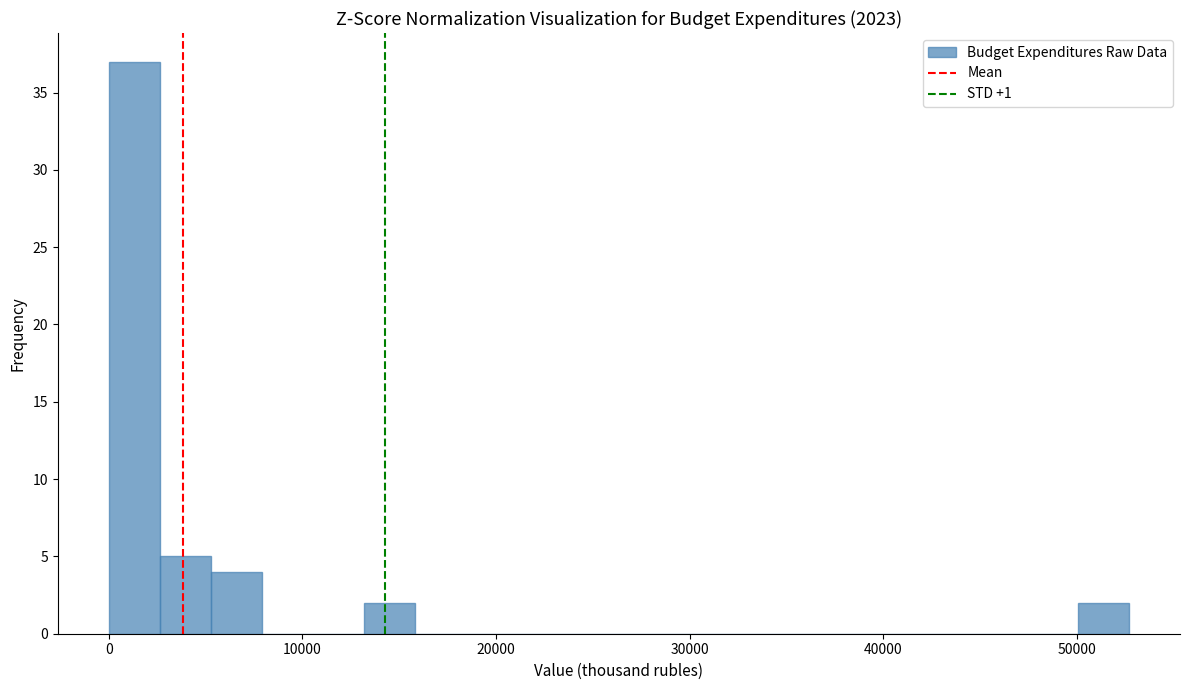

Read against the x-axis, roughly where is the centre of the tallest bar?

1000